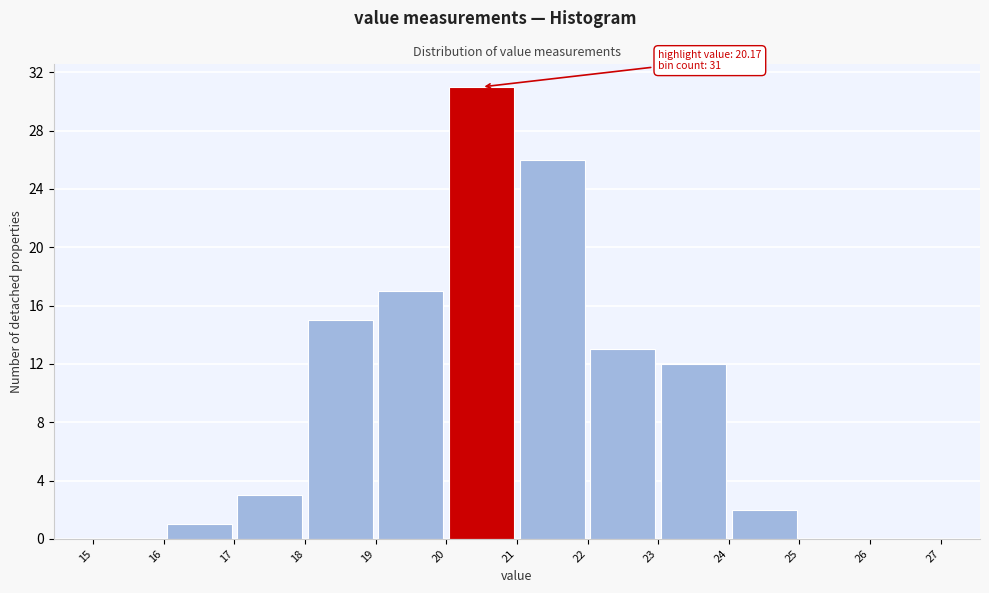

Over which range of the x-axis is the bar tallest?

20 to 21